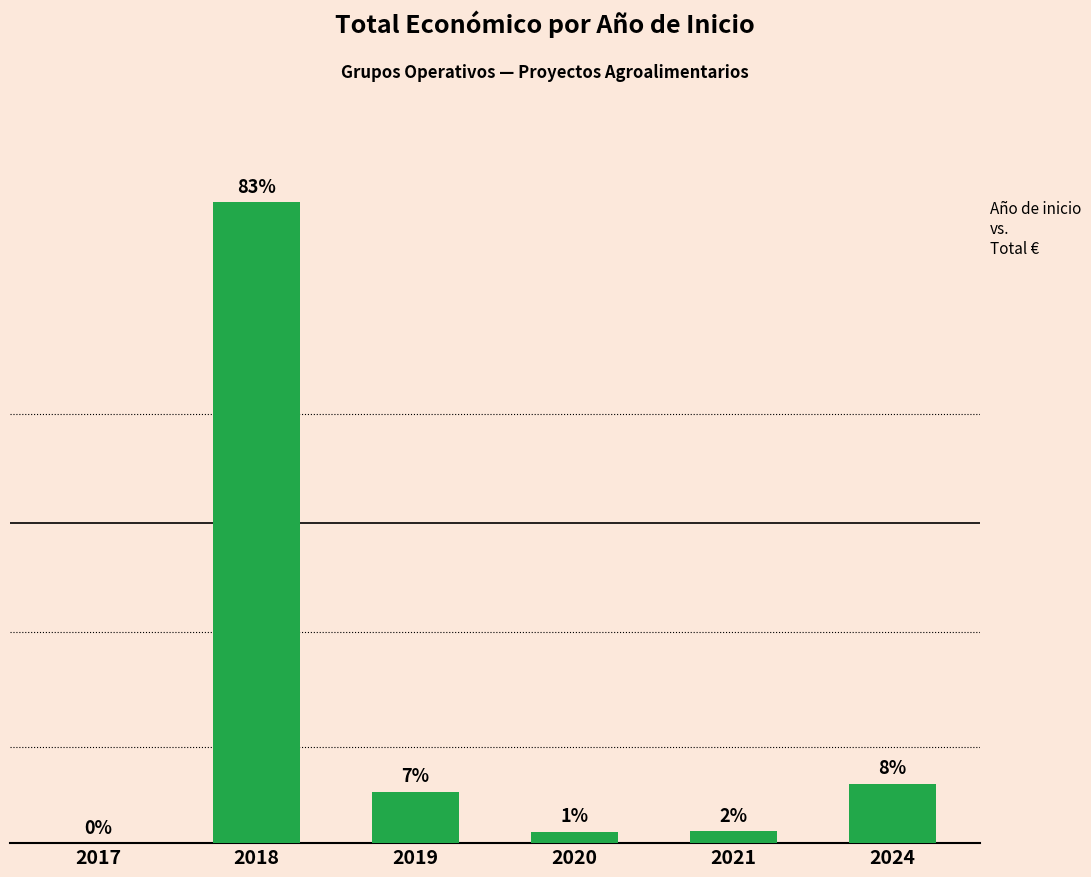

Are the bars horizontal?

No